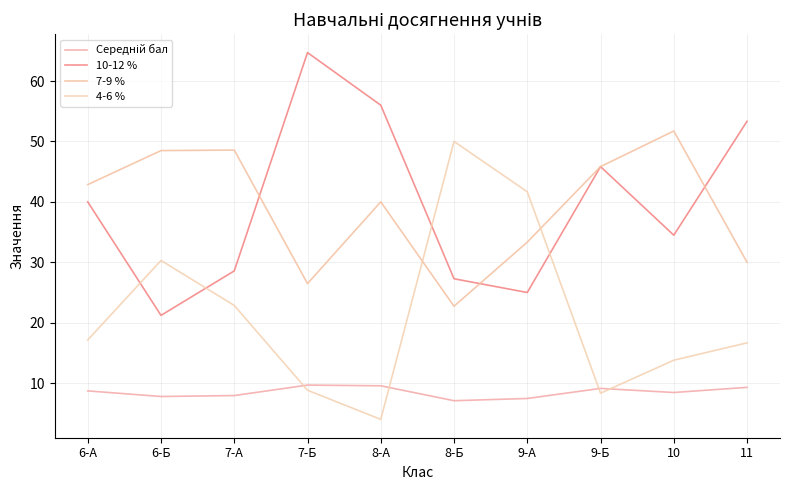

Which category has the lowest value across all series?

8-А